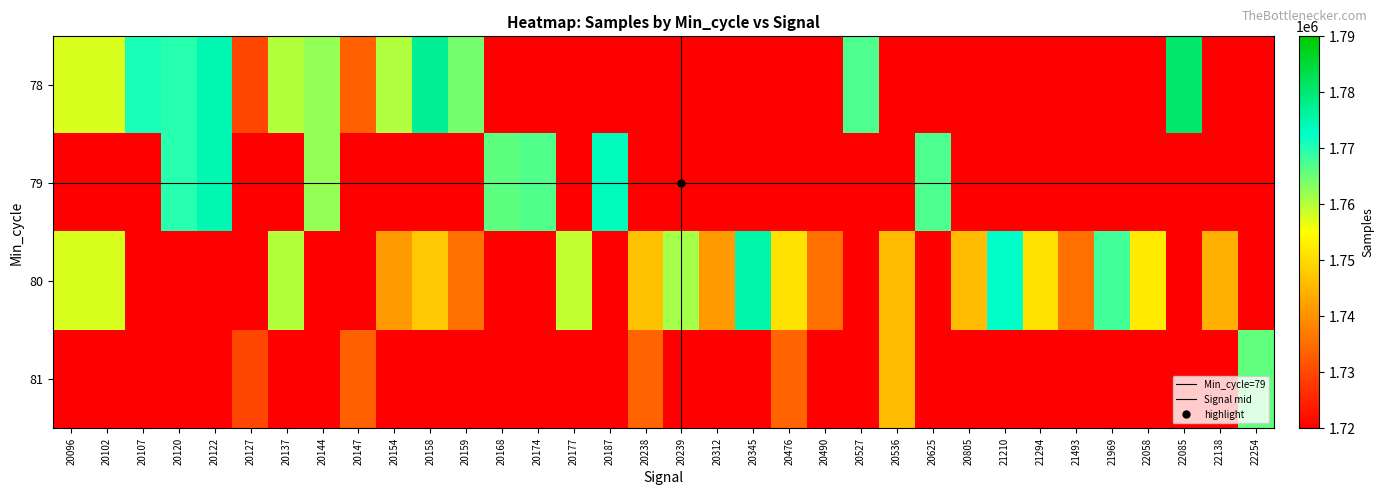

Reading right to left, transcribe all the data shown in this chart.

78: 0	0	1780678	0	0	0	0	0	0	0	0	1767285	0	0	0	0	0	0	0	0	0	0	1764437	1777351	1760220	1733442	1762234	1760019	1729640	1774582	1770007	1770716	1757630	1757630
79: 0	0	0	0	0	0	0	0	0	1767139	0	0	0	0	0	0	0	0	1773760	0	1766908	1766127	0	0	0	0	1762234	0	0	1774582	1770007	0	0	0
80: 0	1744334	0	1752108	1767886	1735381	1750907	1772512	1745840	0	1745840	0	1735381	1750907	1775466	1741076	1761169	1746620	0	1759373	0	0	1735695	1747517	1741076	0	0	1760019	0	0	0	0	1757630	1757630
81: 1765693	0	0	0	0	0	0	0	0	0	1745840	0	0	1733745	0	0	0	1733787	0	0	0	0	0	0	0	1733442	0	0	1729640	0	0	0	0	0